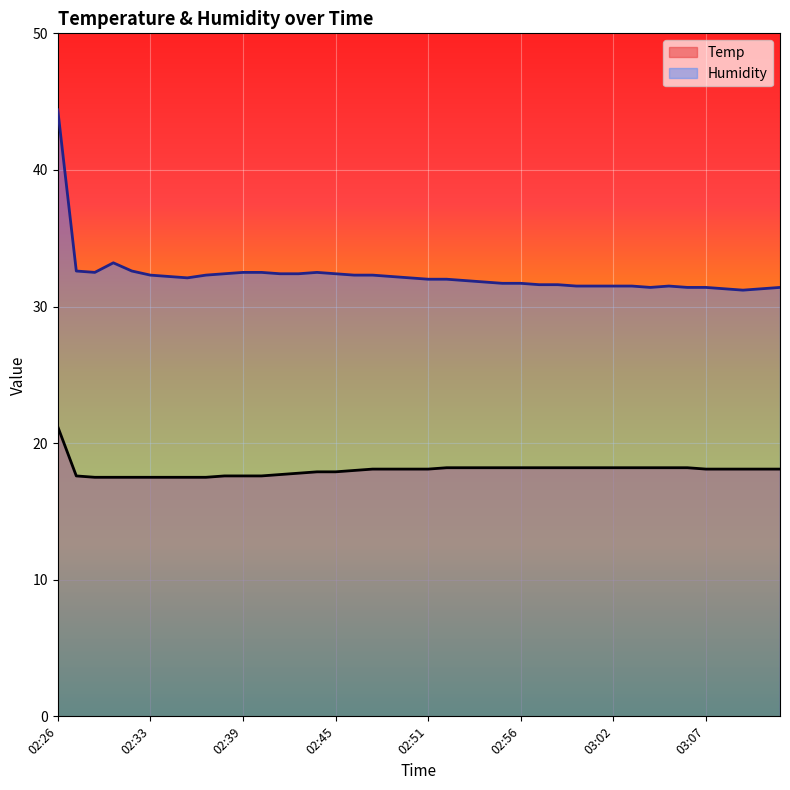

What is the sum of the Temp values at 03:03 and 03:05?

36.4